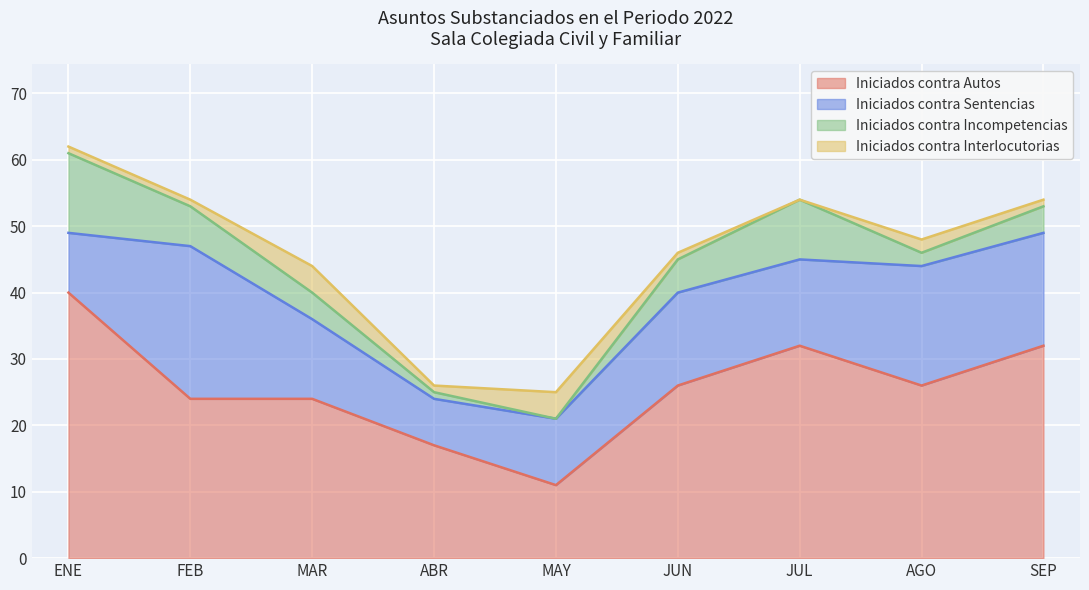

Which has a higher value, MAY or AGO?

AGO